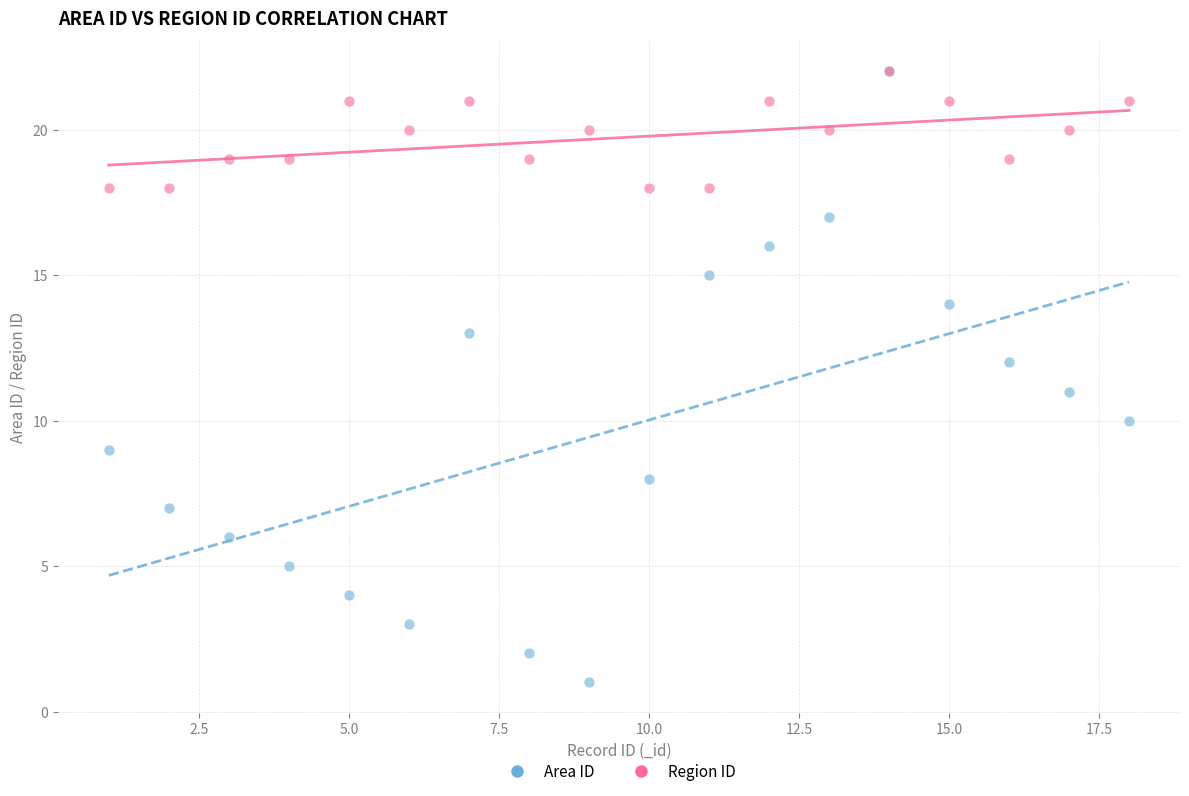

What are all the series names shown in the legend?

Area ID, Region ID